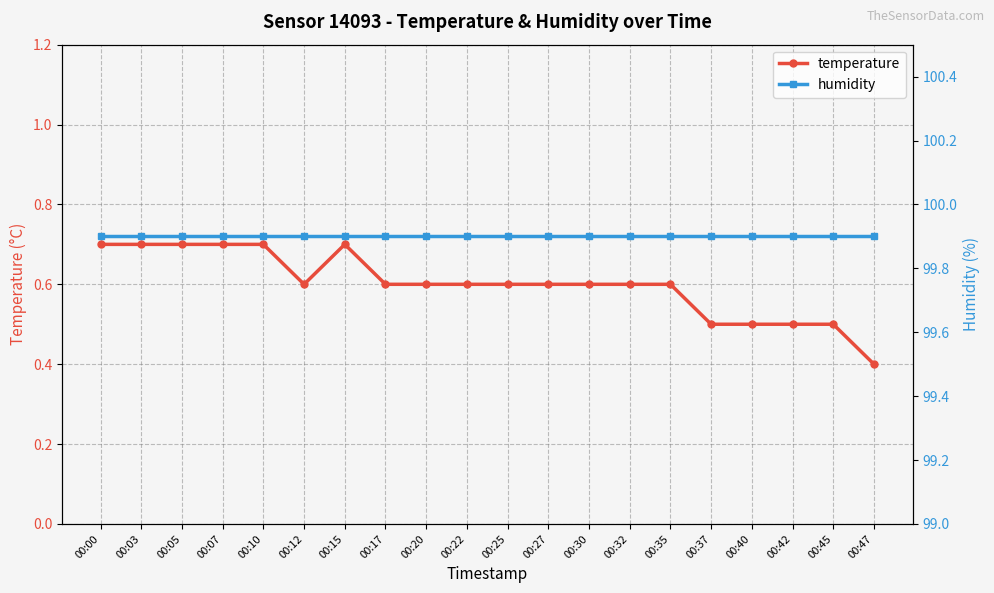

List the labels in order of temperature value, largest first.

00:00, 00:03, 00:05, 00:07, 00:10, 00:15, 00:12, 00:17, 00:20, 00:22, 00:25, 00:27, 00:30, 00:32, 00:35, 00:37, 00:40, 00:42, 00:45, 00:47